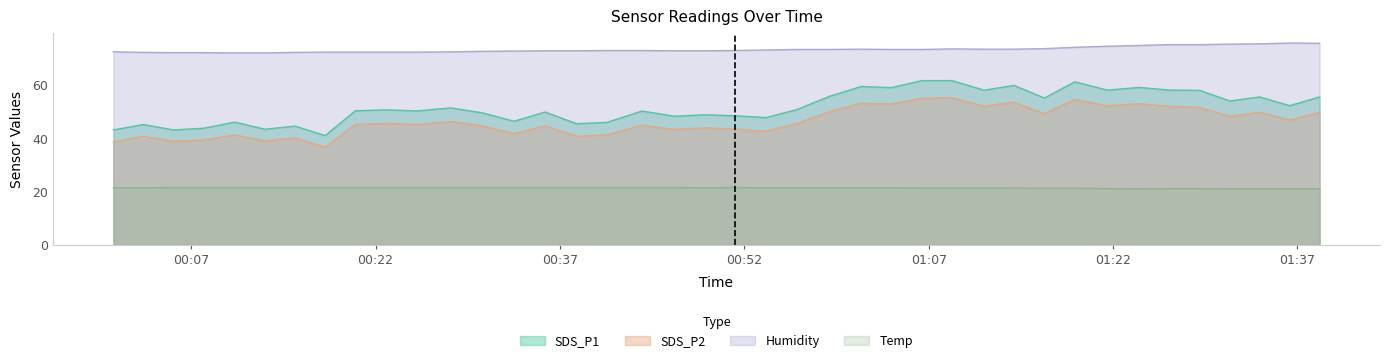

What is the sum of the SDS_P2 values at 2022/06/24 00:46:17 and 2022/06/24 01:03:57?

96.4